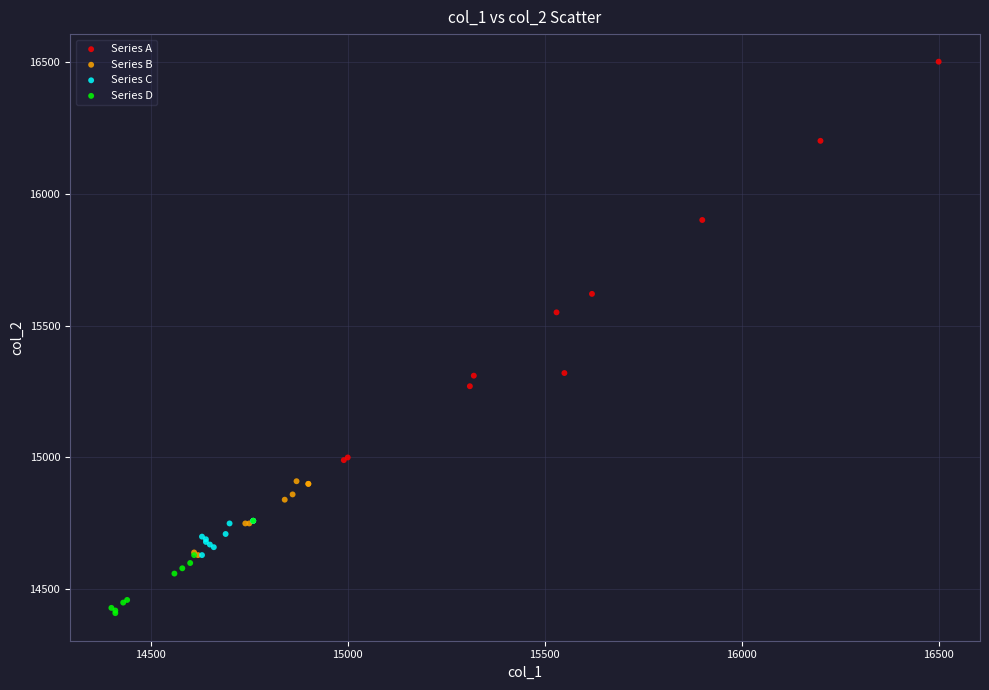

Which series reaches the minimum Y coordinate?

Series D